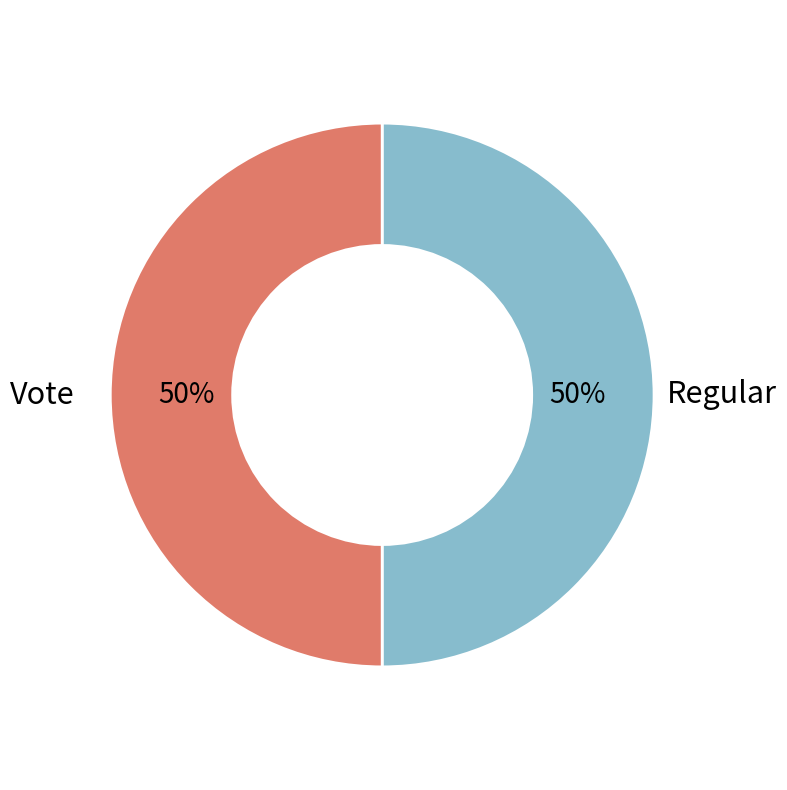

Do Regular and Vote together represent more than half of the pie?

Yes